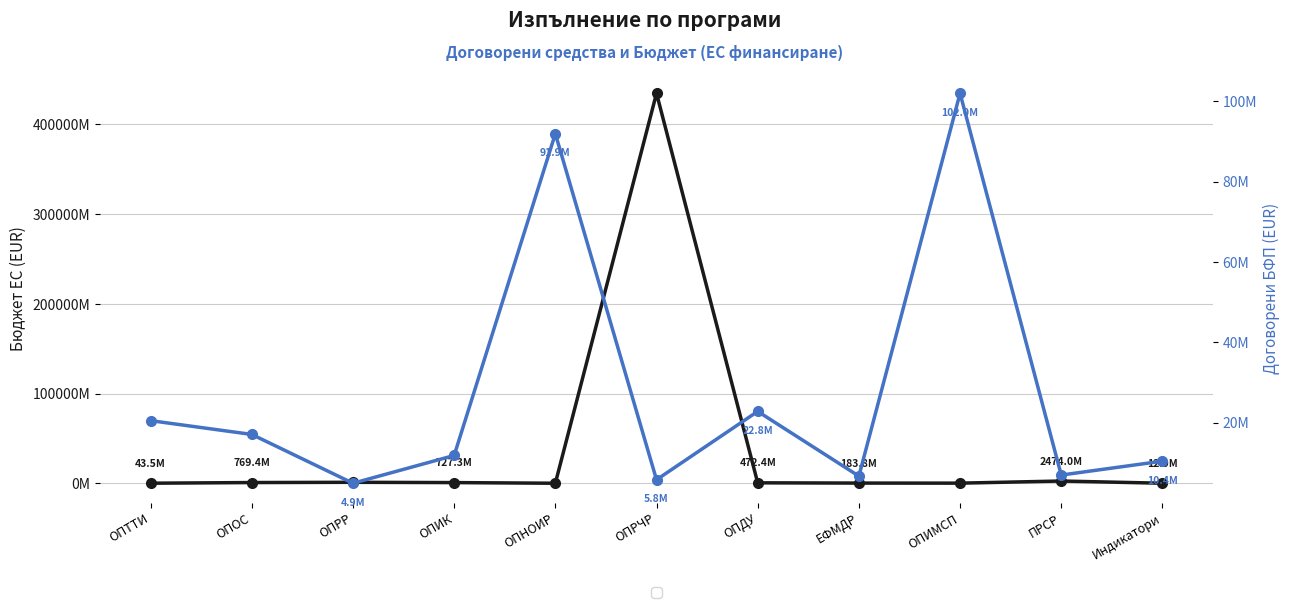

What is the sum of the Договорени БФП values at ЕФМДР and ОПРЧР?

12507198.7